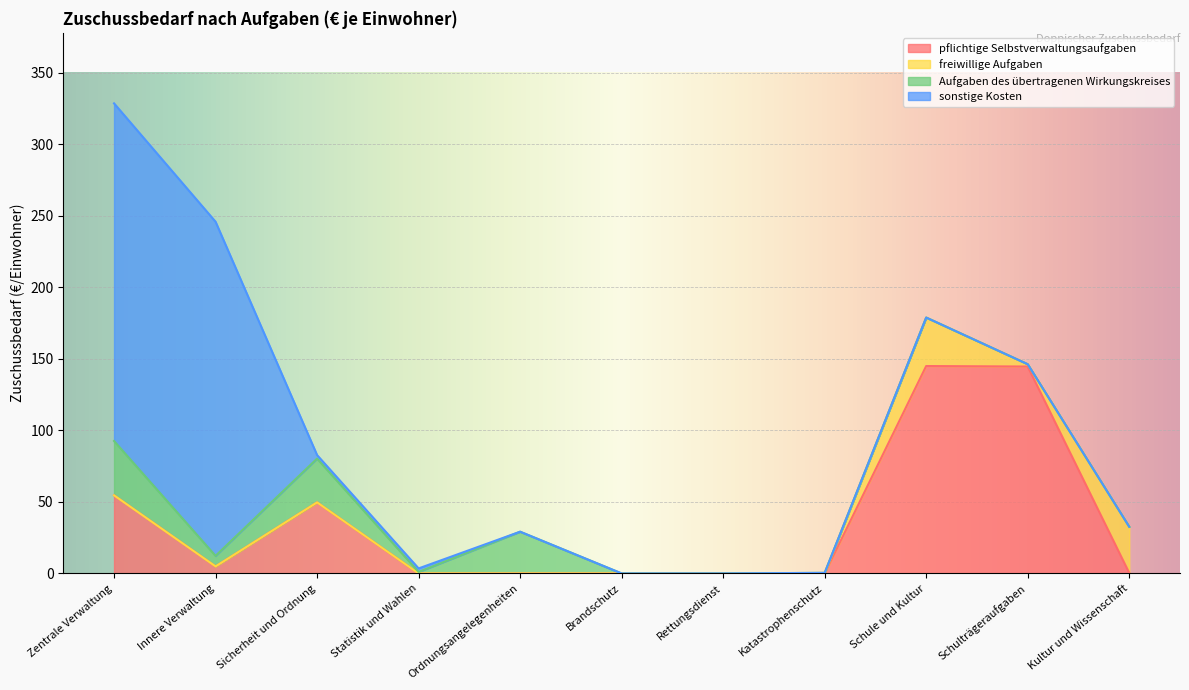

How many data points in pflichtige Selbstverwaltungsaufgaben are above 0?

6